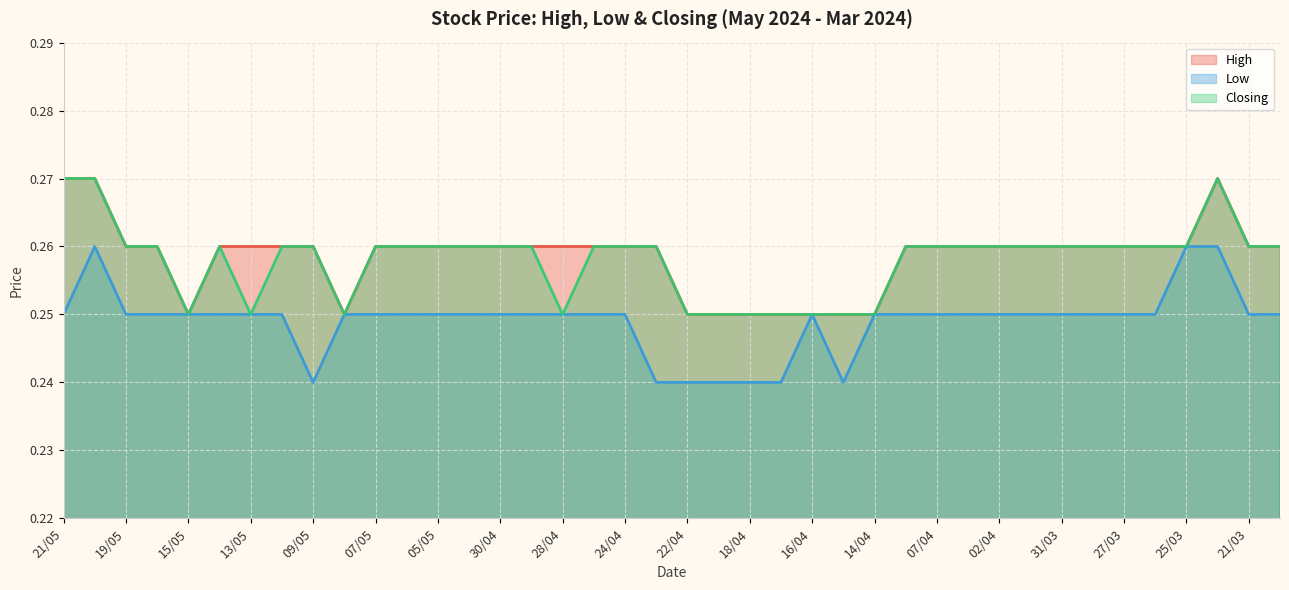

At 27/03, list the series in order from largest to smallest.

High, Closing, Low